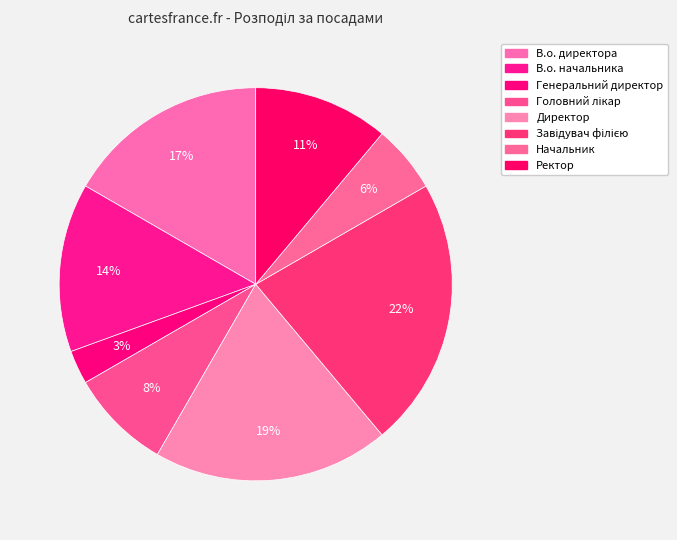

How many segments does this pie chart have?

8